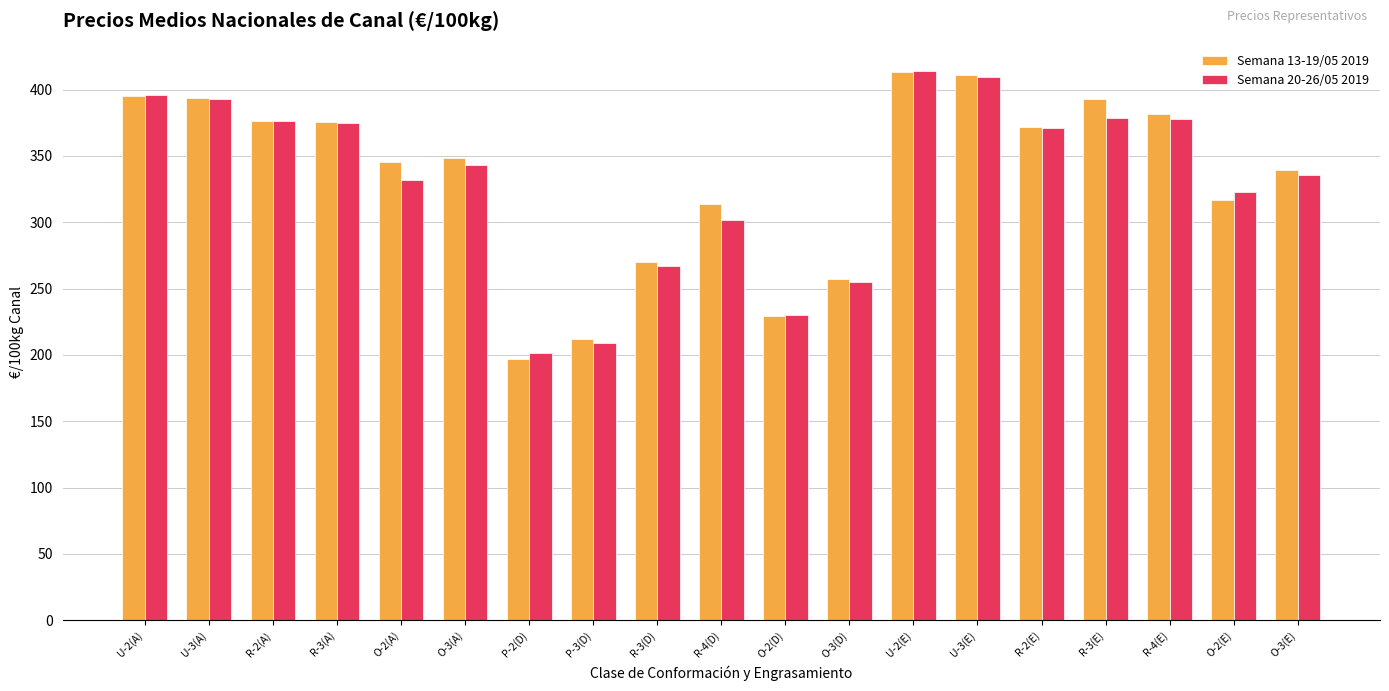

What is the minimum value for Semana 20-26/05 2019?

201.4